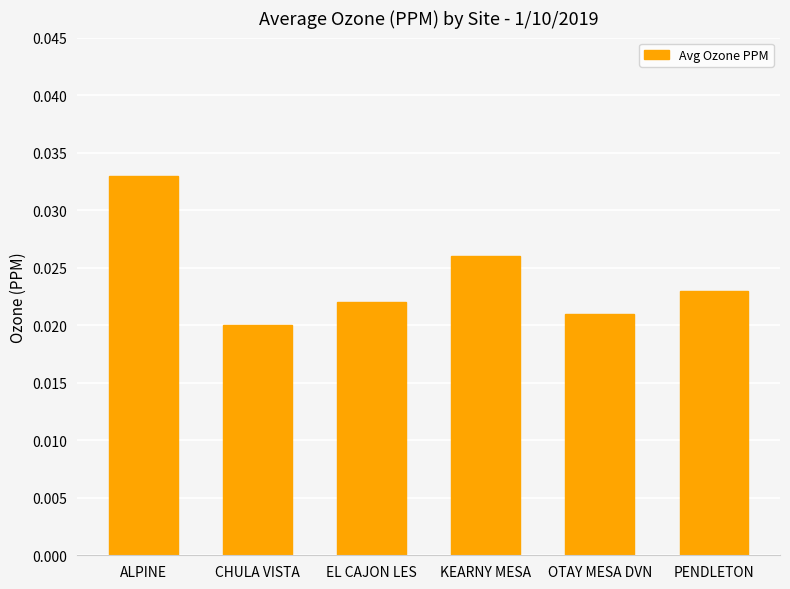

How many bars are there in total?

6